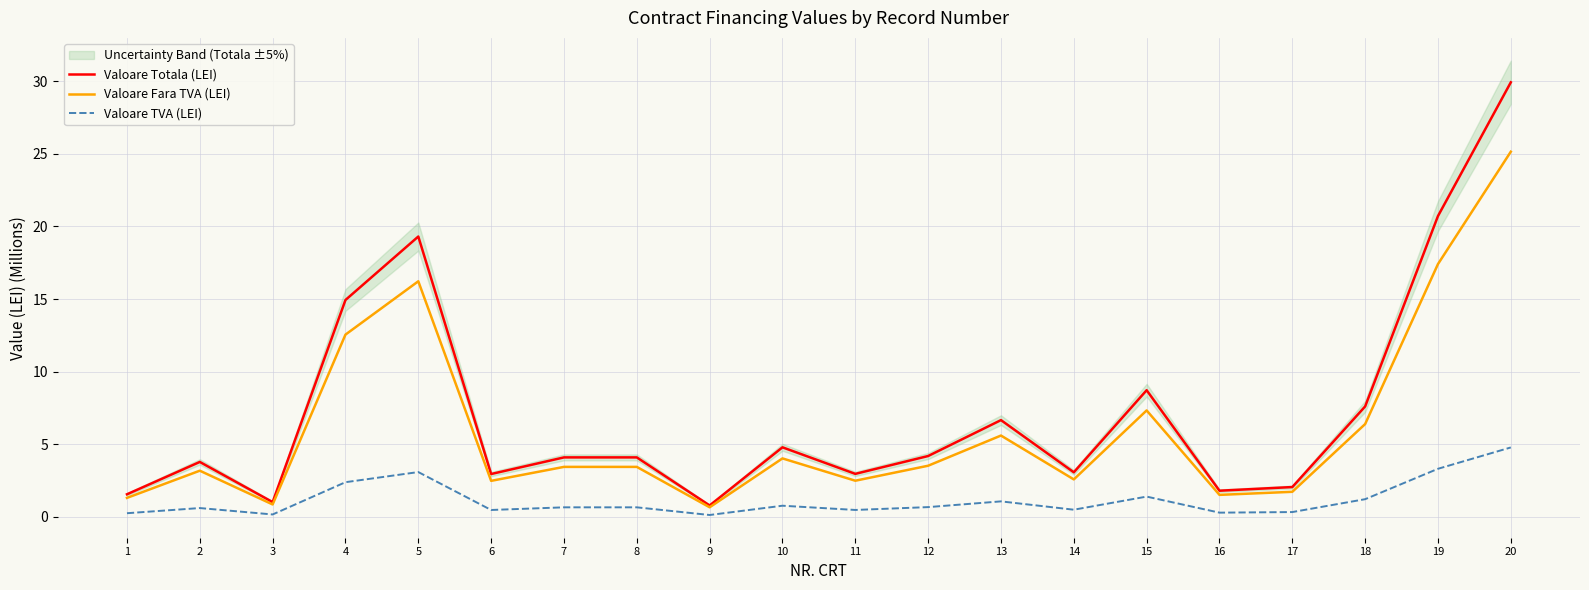

Is it true that Valoare Totala (LEI) equals 3.0 at 11?

True